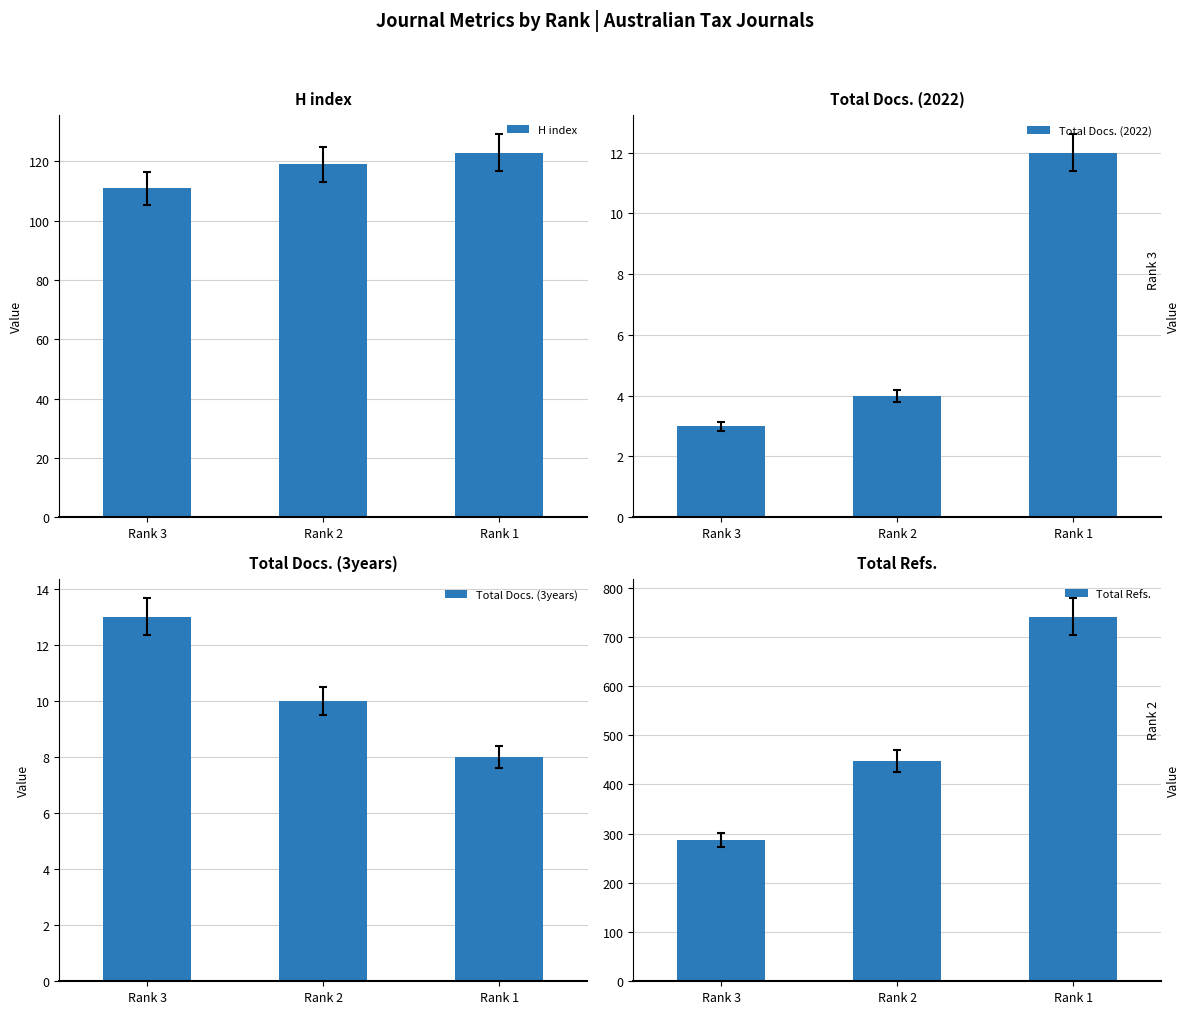

The value of H index at Rank 2 is 119. True or false?

True